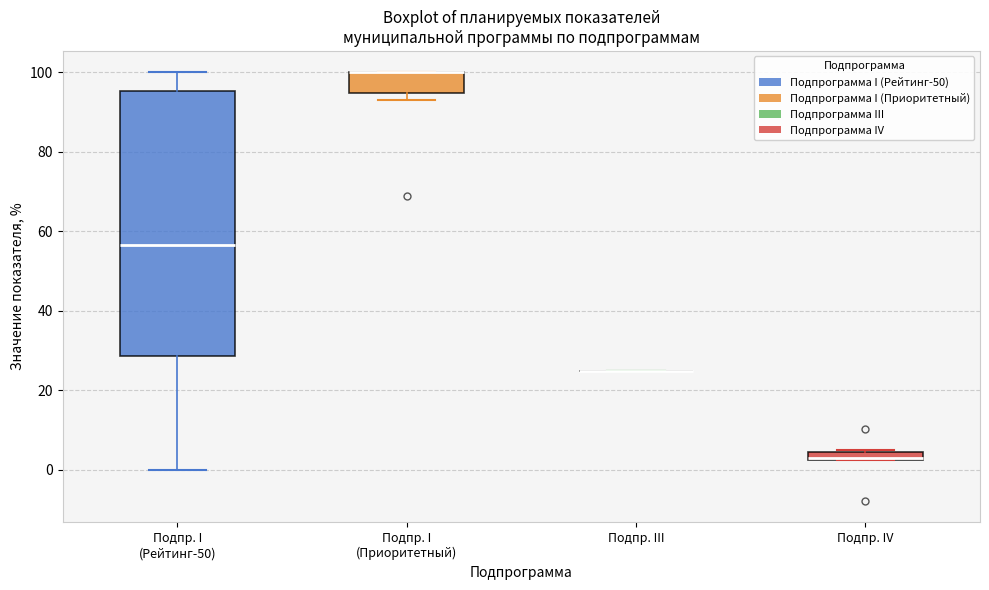

Where is the lower edge of the box for Подпр. IV on the y-axis? The values are not printed on the chart, so give them approximately, as read against the axis.

2